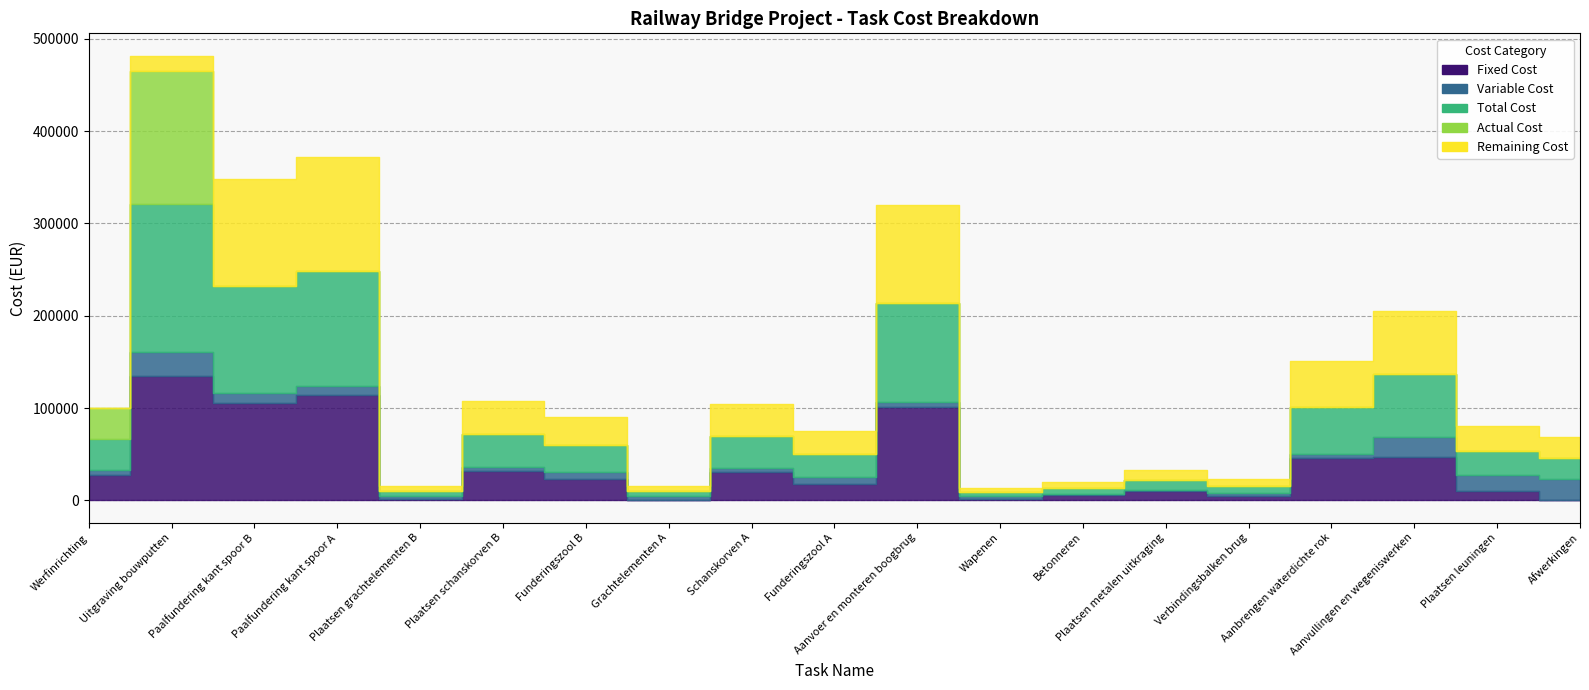

True or false: Actual Cost and Remaining Cost cross at least once.

True